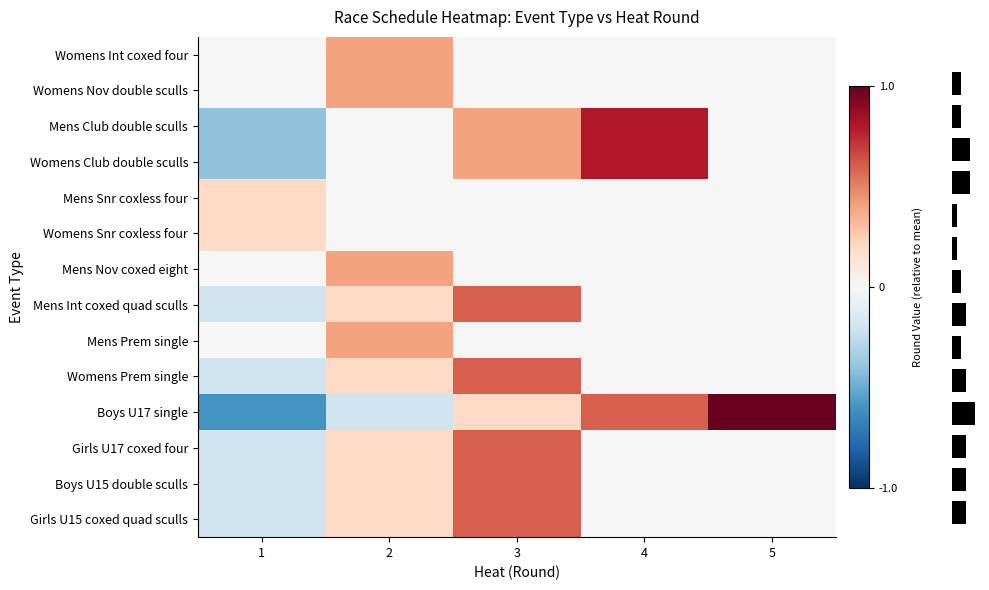

Which category has the highest value in the Womens Club double sculls series?

4